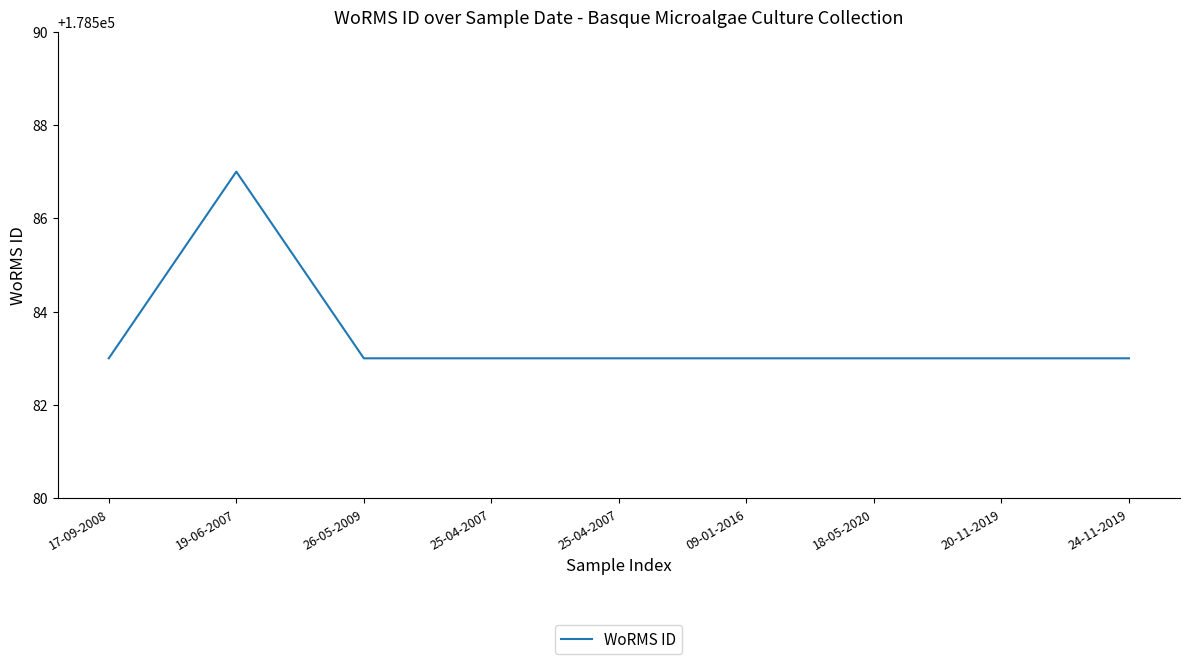

List the labels in order of value, largest first.

19-06-2007, 17-09-2008, 26-05-2009, 25-04-2007, 25-04-2007, 09-01-2016, 18-05-2020, 20-11-2019, 24-11-2019